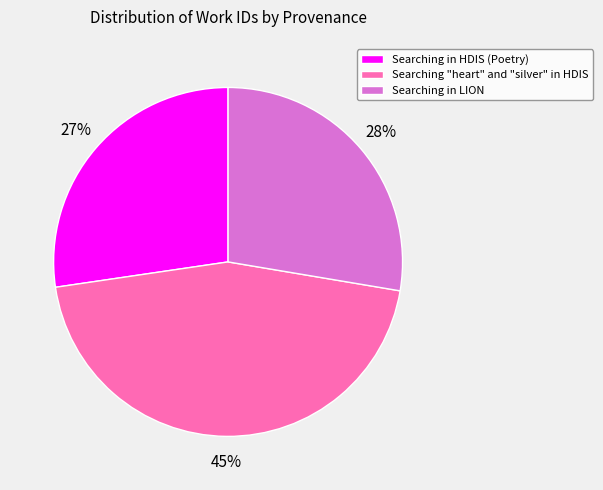

What is the ratio of the value at Searching in LION to the value at Searching "heart" and "silver" in HDIS?

0.6